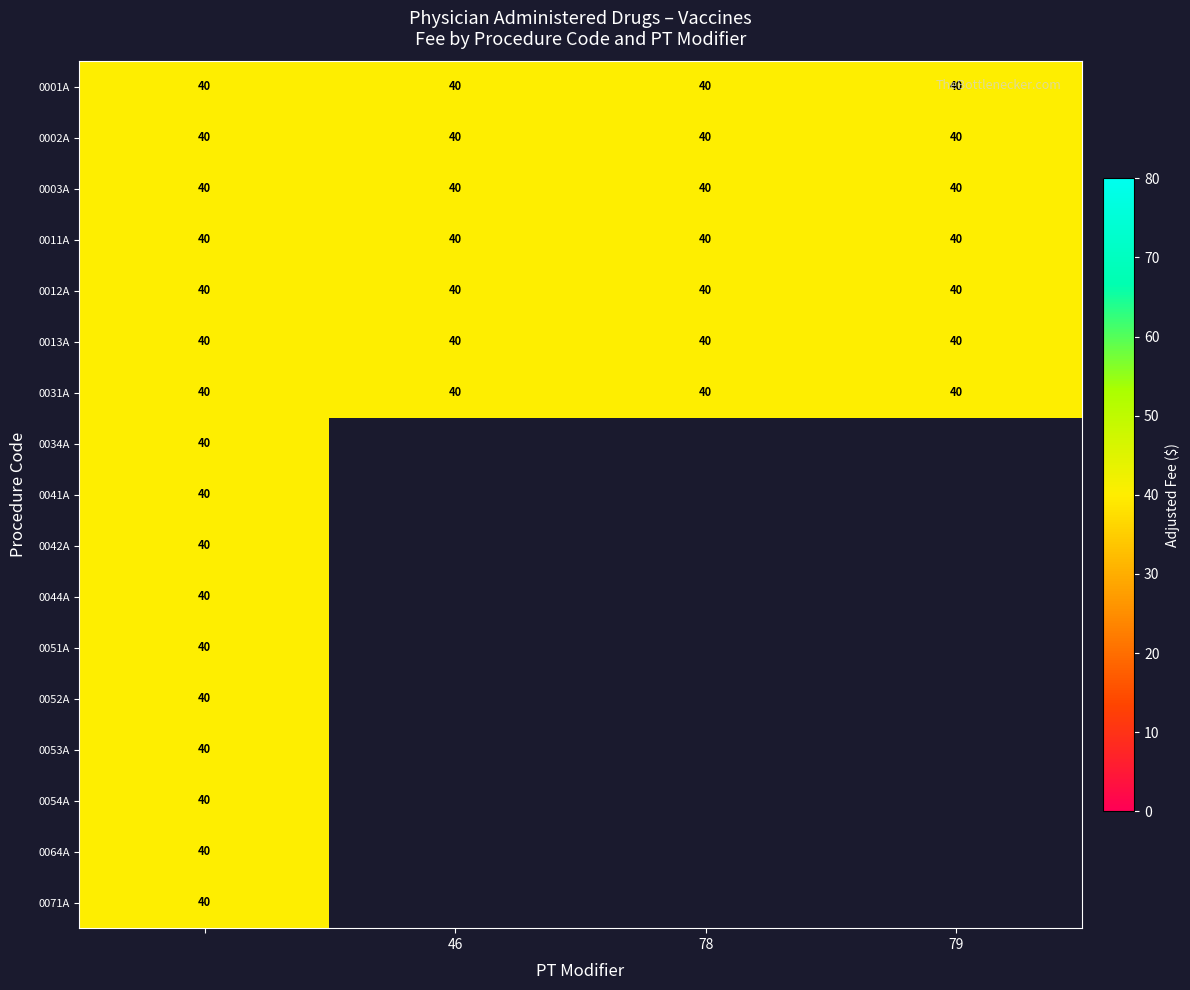

Between  and 46, which series saw the biggest shift?

0034A